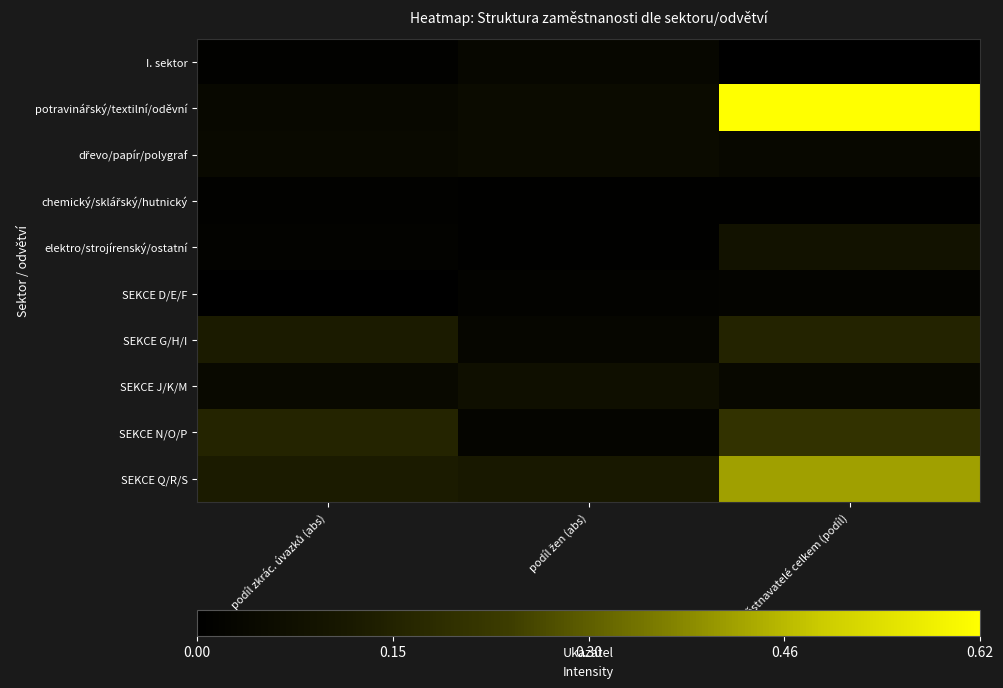

At which category does the chart reach its peak across all series?

zaměstnavatelé celkem (podíl)